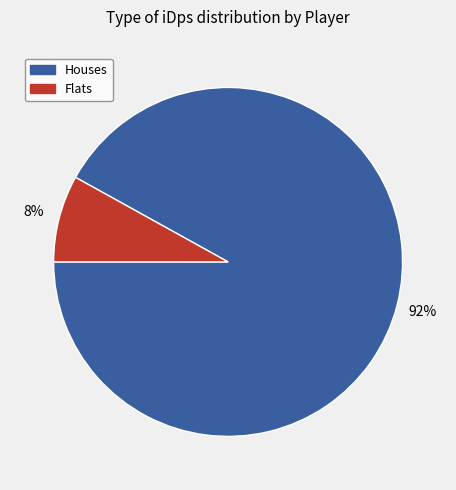

How many segments does this pie chart have?

2